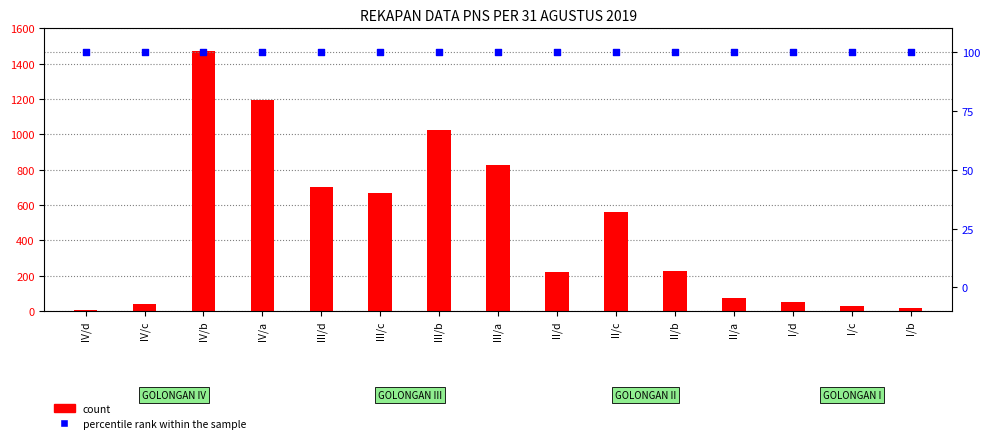

Which series contains the highest Y value?

count